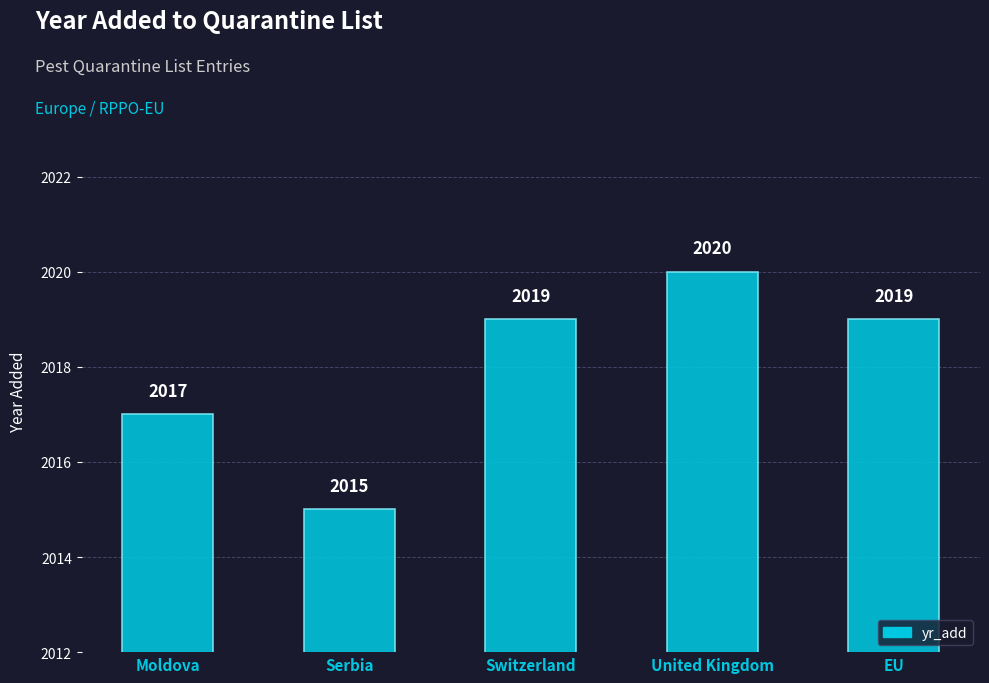

What is the average value?

2018